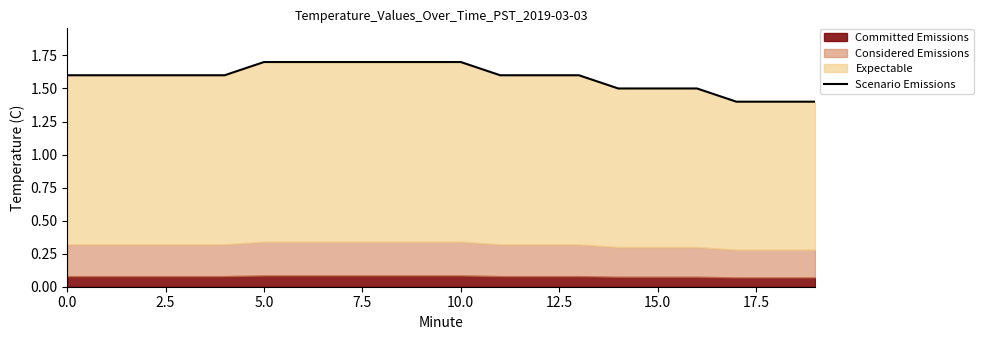

The chart shows a value of 2.5 at 11. True or false?

False